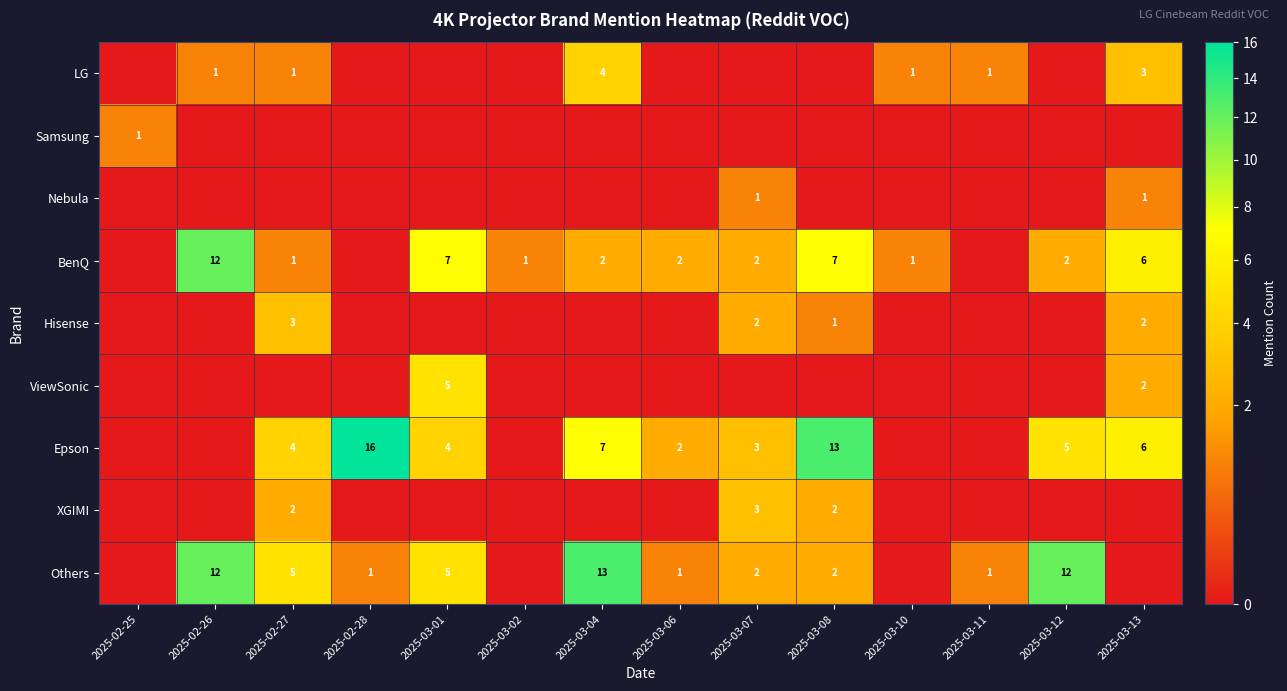

What is the difference between the Epson values at 2025-03-12 and 2025-03-08?

8